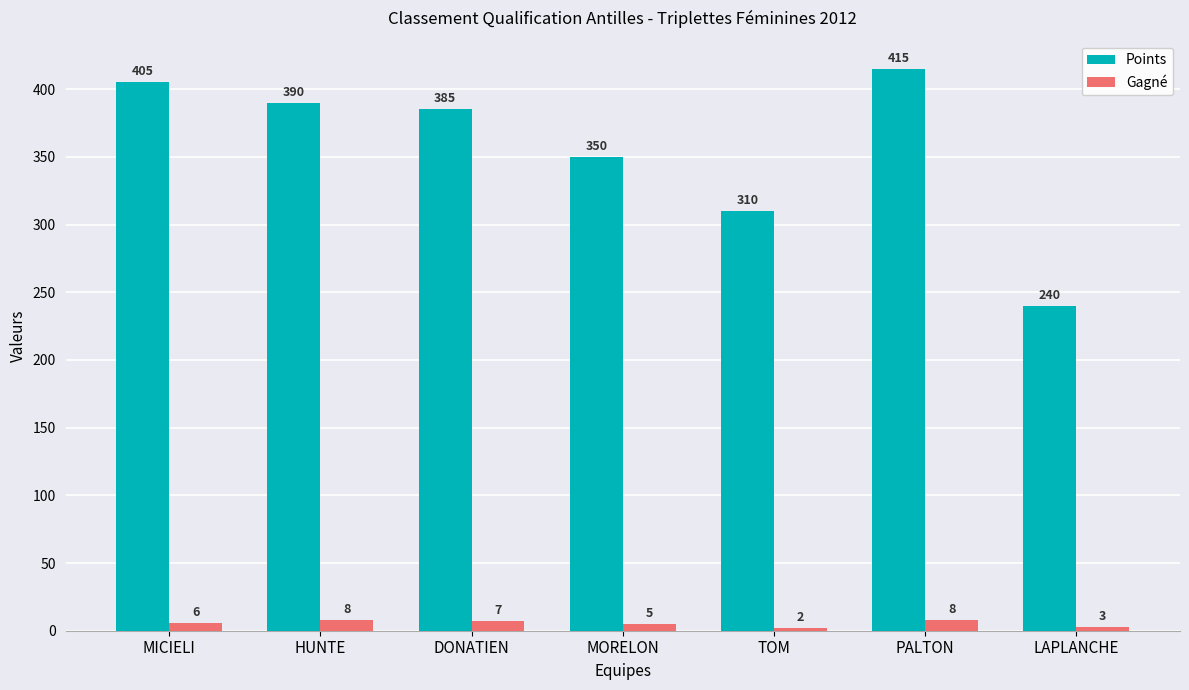

List the series in order of their overall mean, highest first.

Points, Gagné